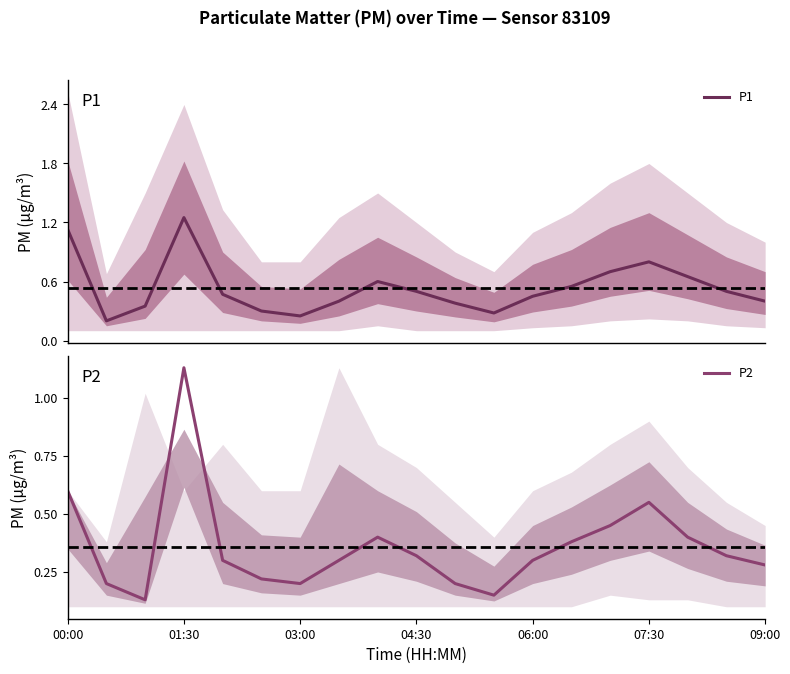

Reading left to right, transcribe all the data shown in this chart.

P1: 00:00=1.1	00:30=0.2	01:00=0.3	01:30=1.2	02:00=0.5	02:30=0.3	03:00=0.2	03:30=0.4	04:00=0.6	04:30=0.5	05:00=0.4	05:30=0.3	06:00=0.5	06:30=0.6	07:00=0.7	07:30=0.8	08:00=0.7	08:30=0.5	09:00=0.4
P2: 00:00=0.6	00:30=0.2	01:00=0.1	01:30=1.1	02:00=0.3	02:30=0.2	03:00=0.2	03:30=0.3	04:00=0.4	04:30=0.3	05:00=0.2	05:30=0.1	06:00=0.3	06:30=0.4	07:00=0.5	07:30=0.6	08:00=0.4	08:30=0.3	09:00=0.3